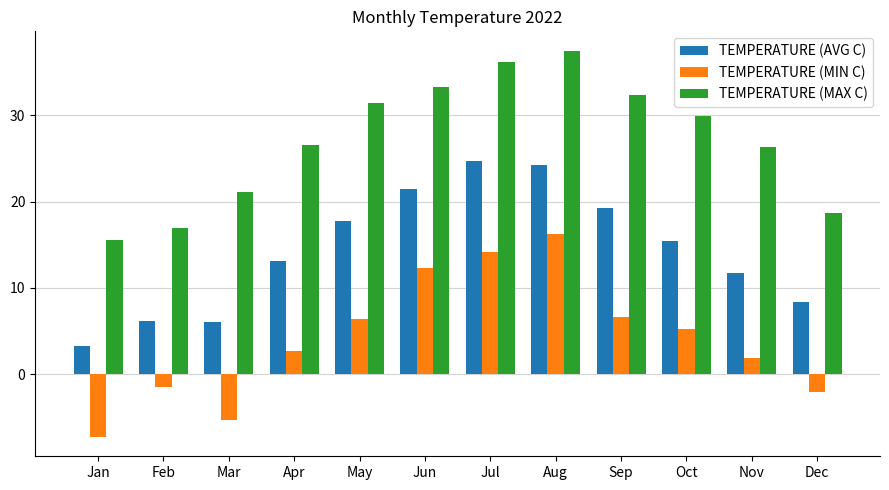

Which series has the largest total across all categories?

TEMPERATURE (MAX C)